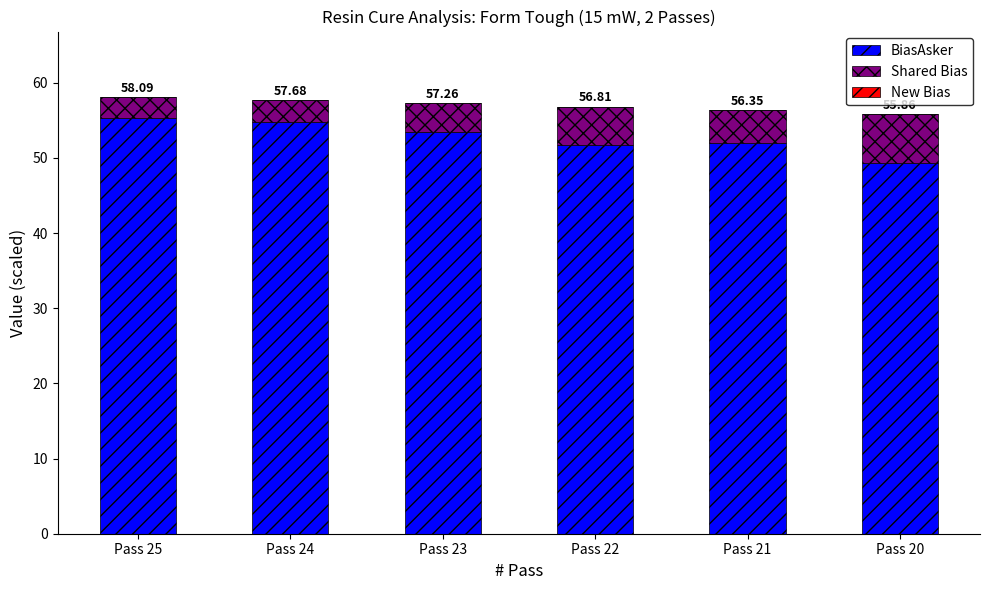

How many bars are there in total?

6